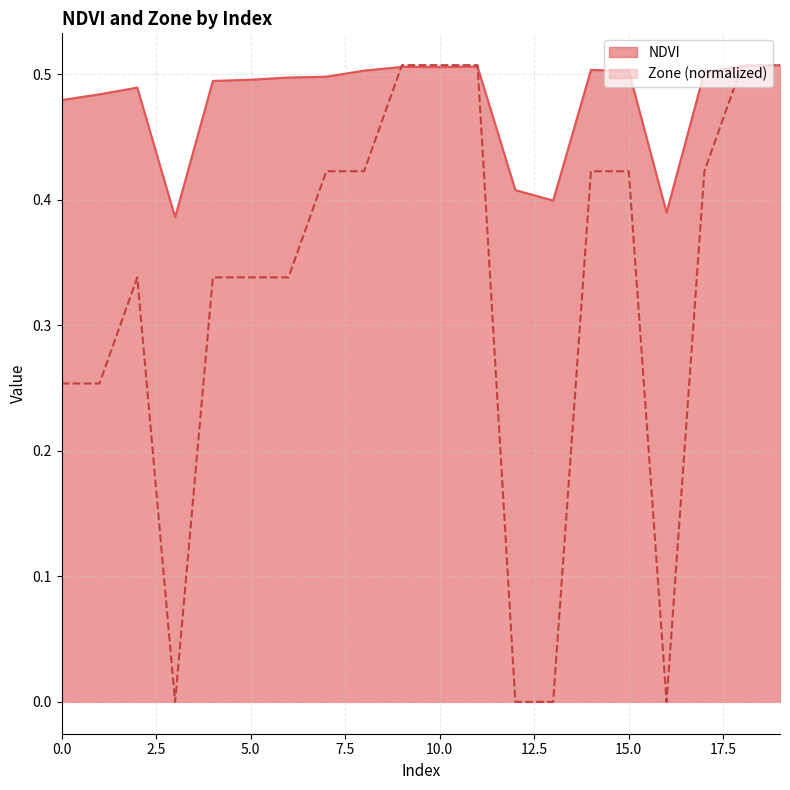

True or false: NDVI has a value of 0.5 at 15.0.

True